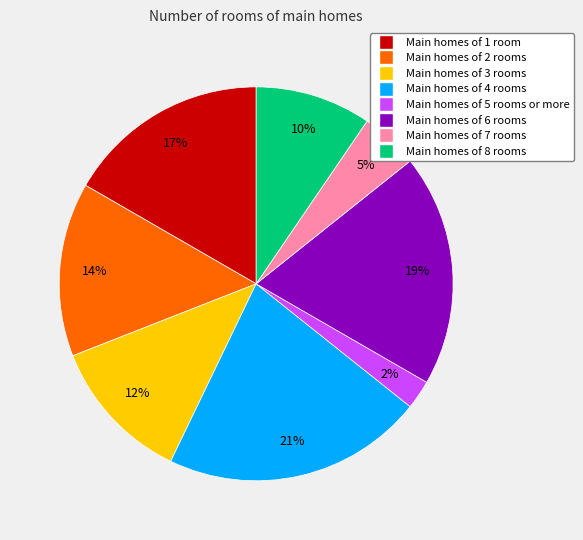

To the nearest percent, what is the difference between the largest and smallest slice percentages?

19%